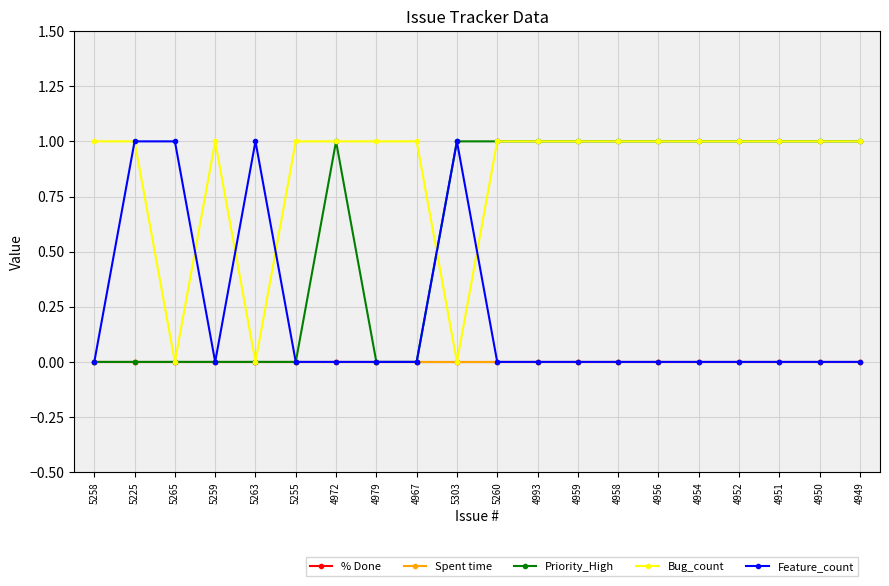

Is this an area chart (filled region under the line)?

No